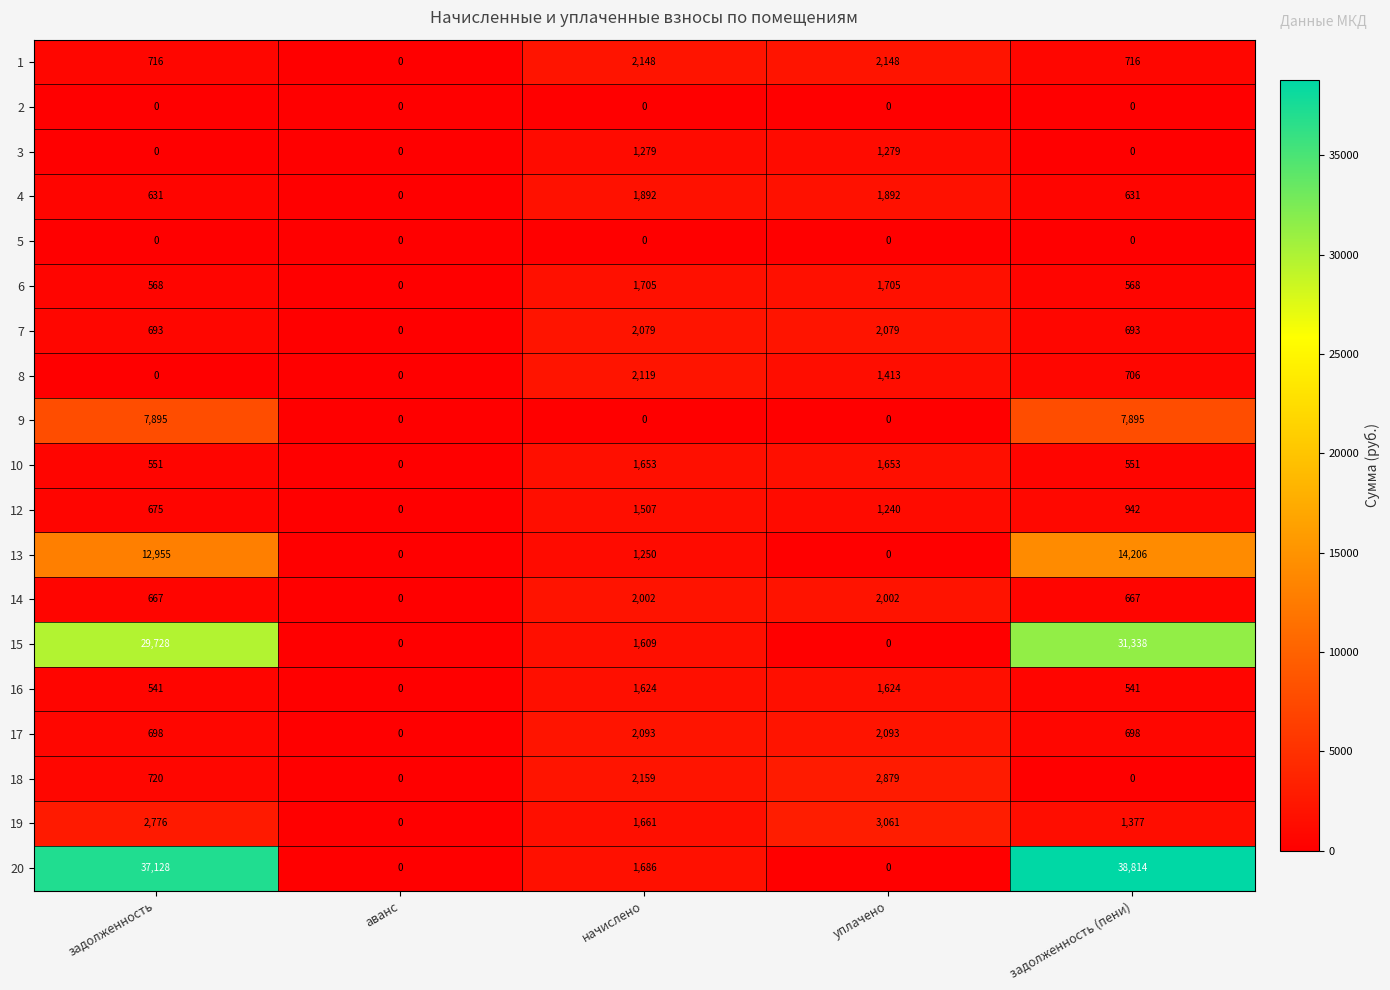

At how many categories does at least one series exceed 16813?

2